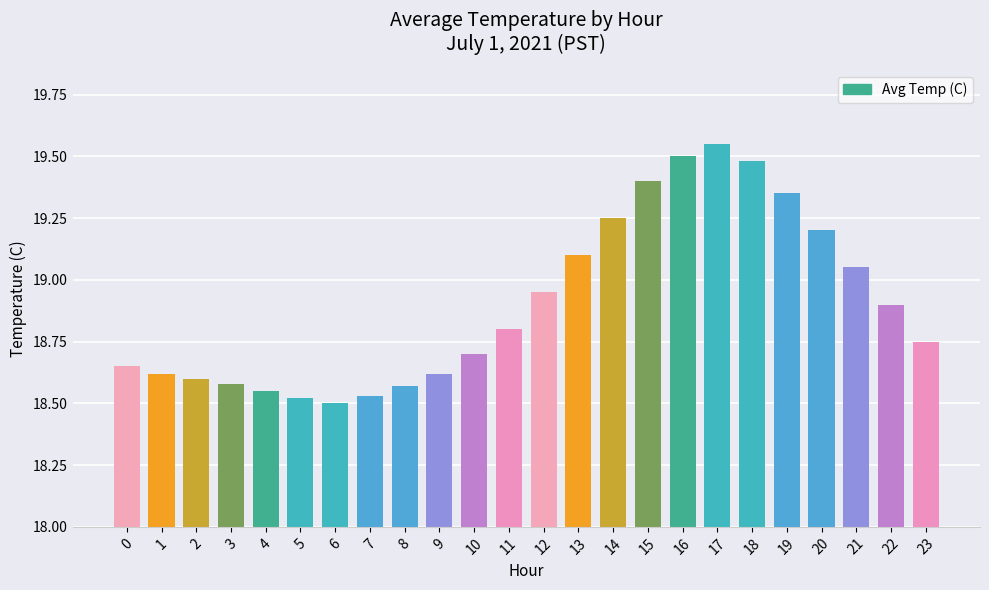

Count the number of categories in the chart.

24